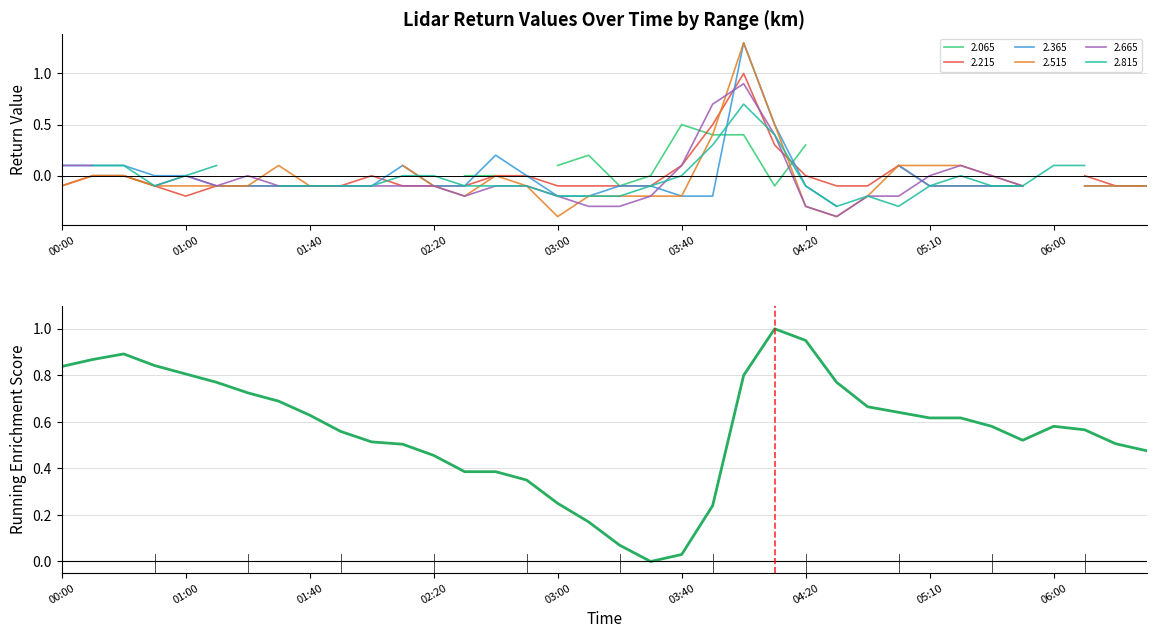

What is the approximate value at 29?

0.6